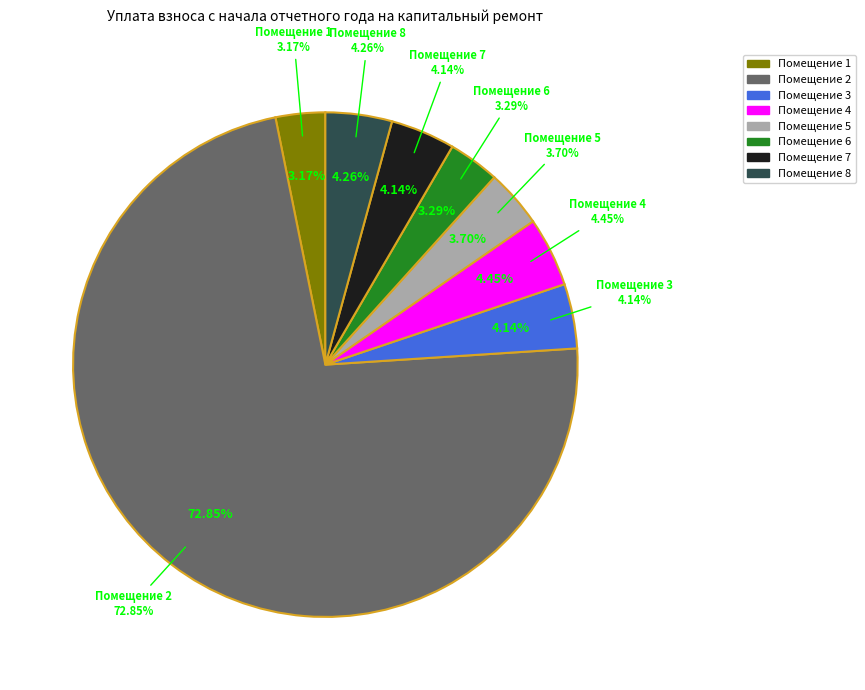

What is the ratio of the value at 4 to the value at 1?

1.4